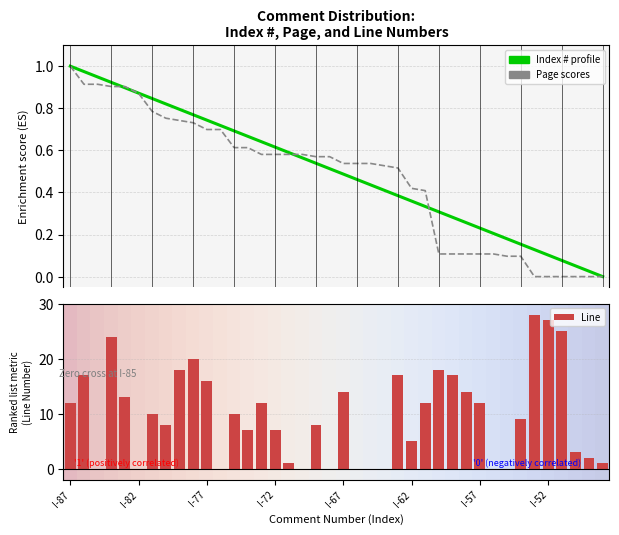

Which series has the largest range (max minus min)?

Line